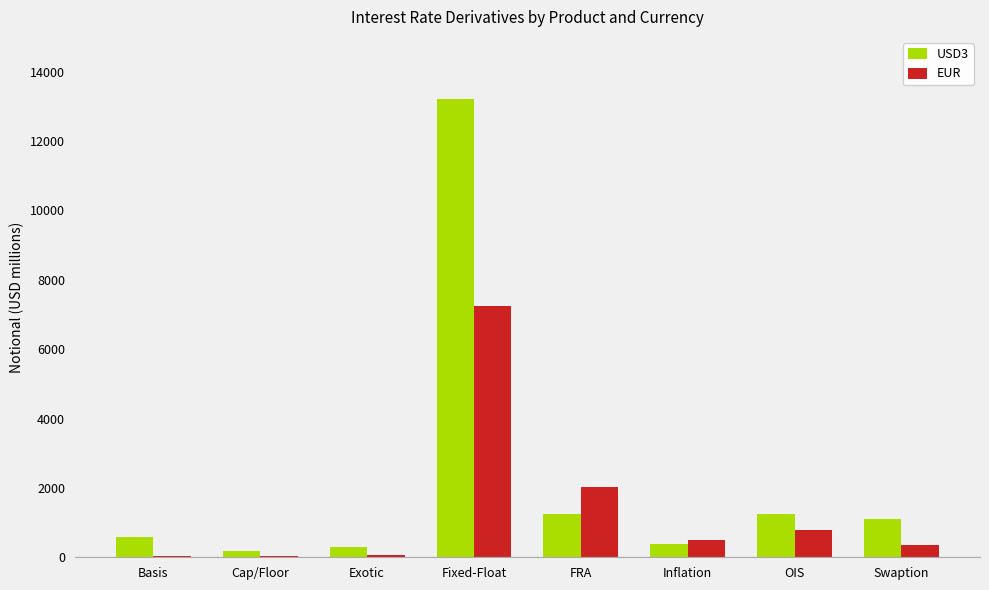

The EUR series shows 368 at Swaption. True or false?

True